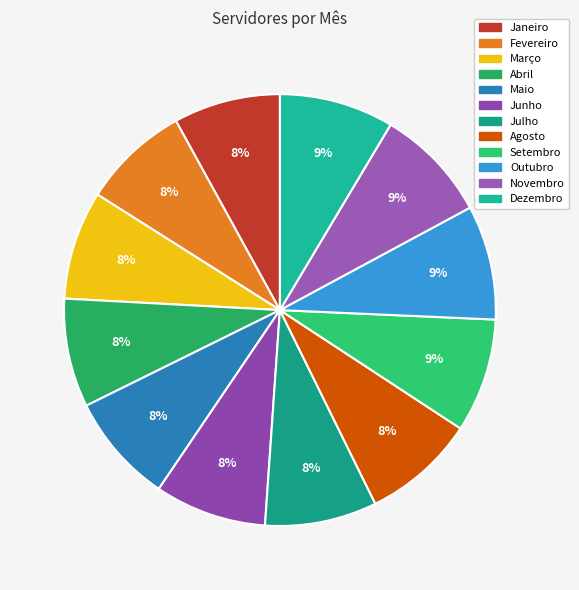

Does any single category account for the majority?

No